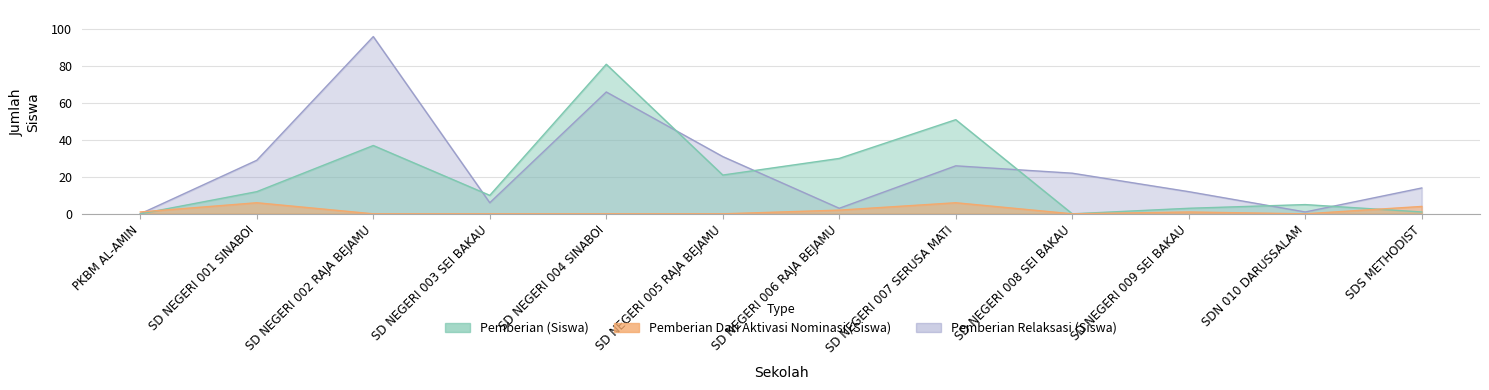

Rank the series by their maximum value, from lowest to highest.

Pemberian Dari Aktivasi Nominasi (Siswa), Pemberian (Siswa), Pemberian Relaksasi (Siswa)